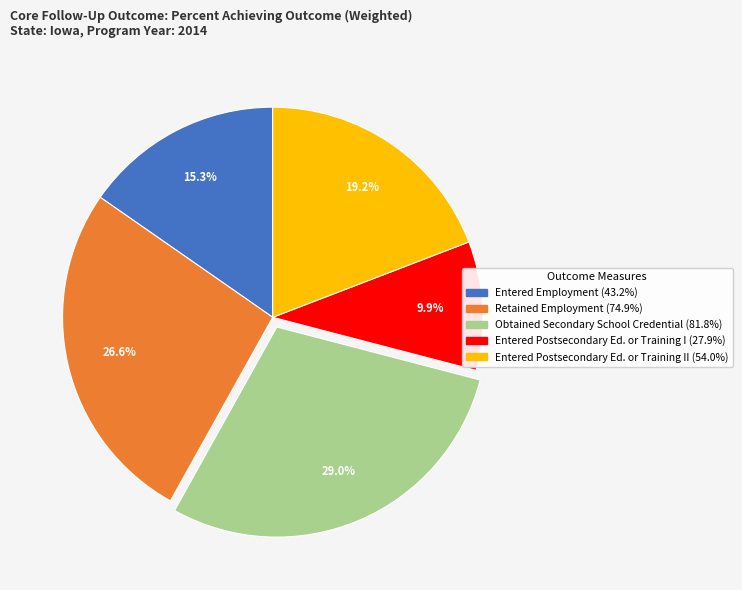

Is there a majority slice in this chart?

No